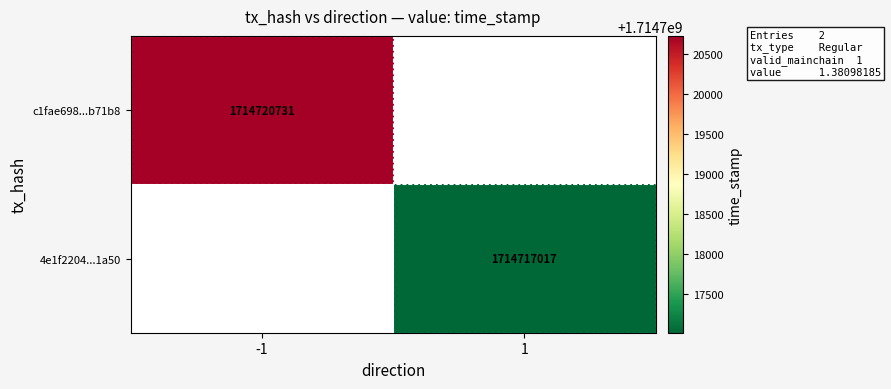

The c1fae698...b71b8 series shows 2519231929.5 at -1. True or false?

False